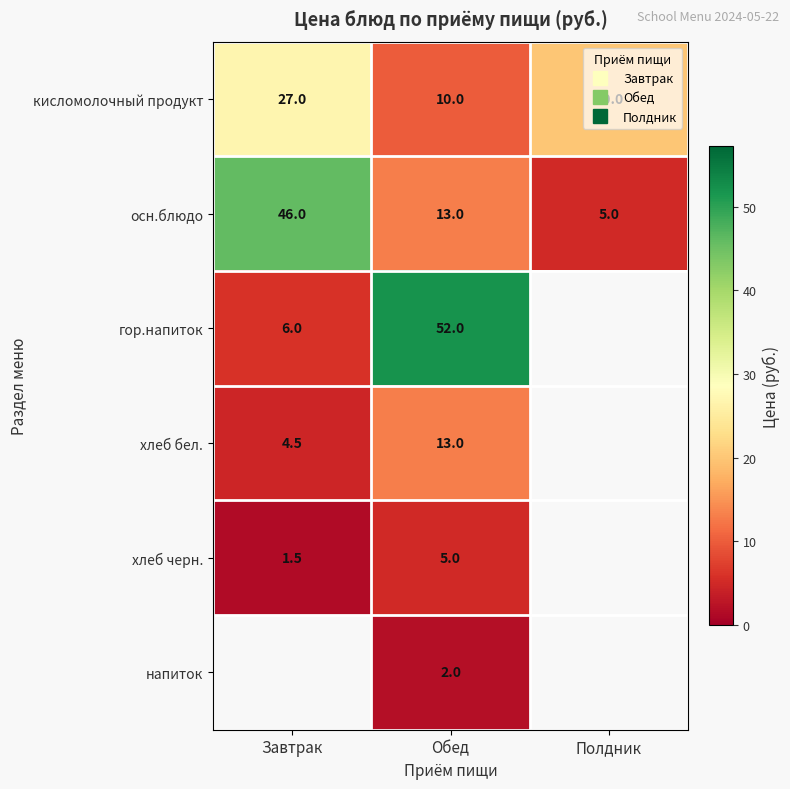

At how many categories does at least one series exceed 46?

1